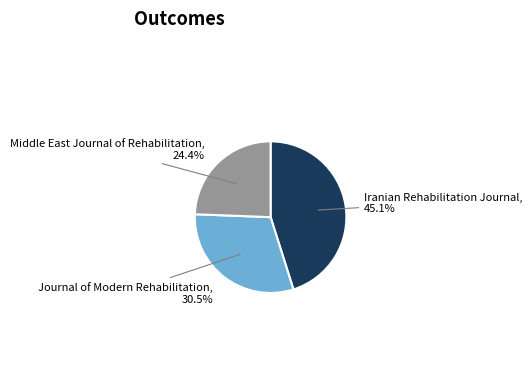

Which slice is the largest?

Iranian Rehabilitation Journal